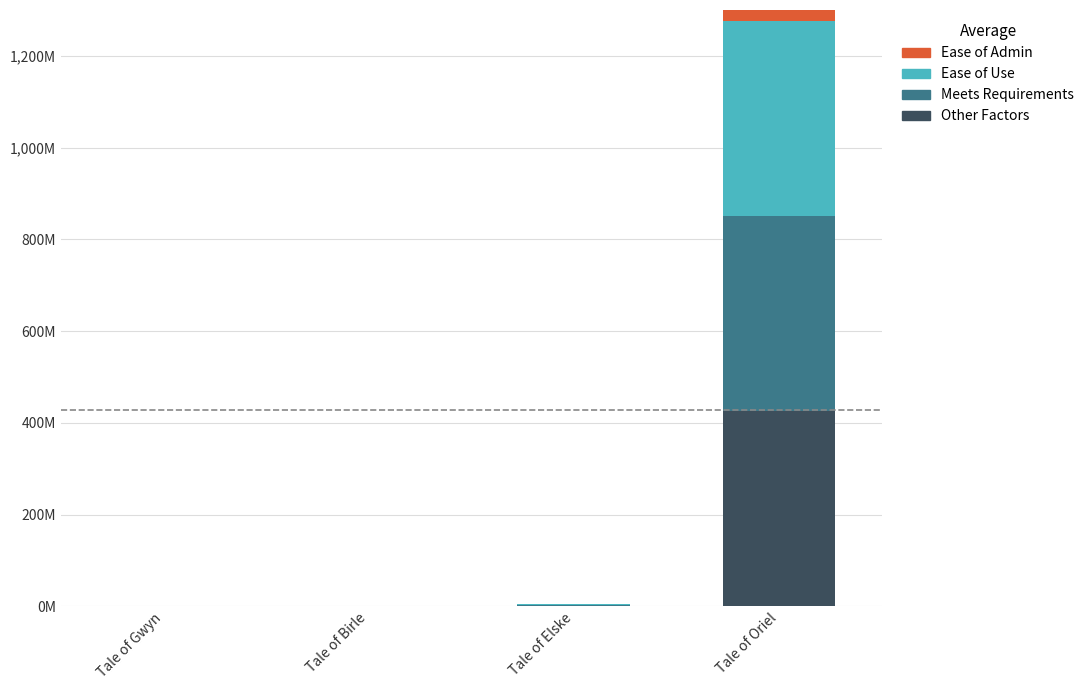

List the series in order of their peak value, lowest first.

Other Factors, Meets Requirements, Ease of Use, Ease of Admin